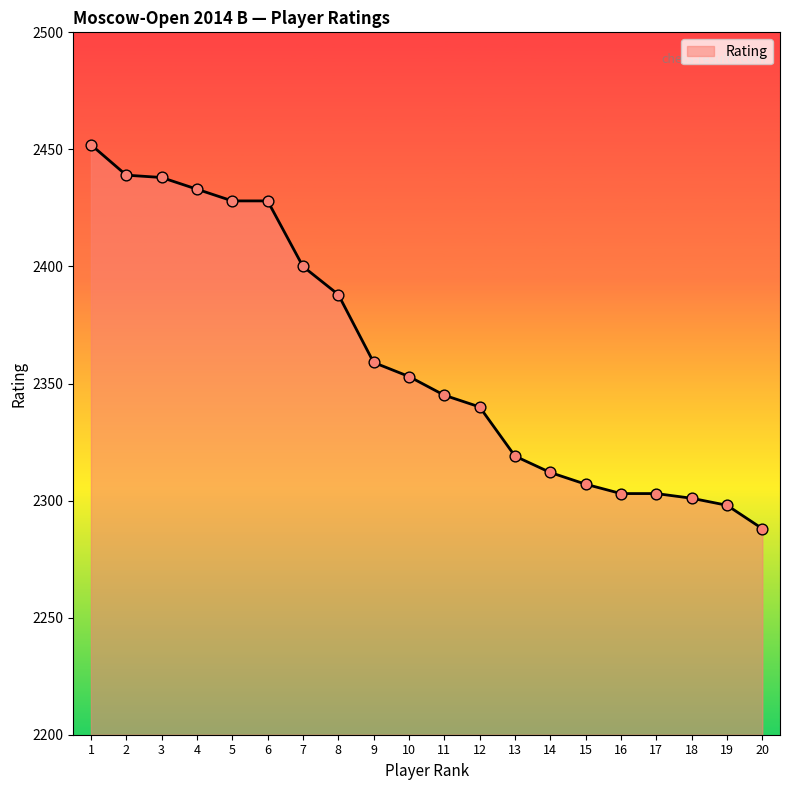

Approximately how many times larger is the value at 9 compared to 7?

1.0